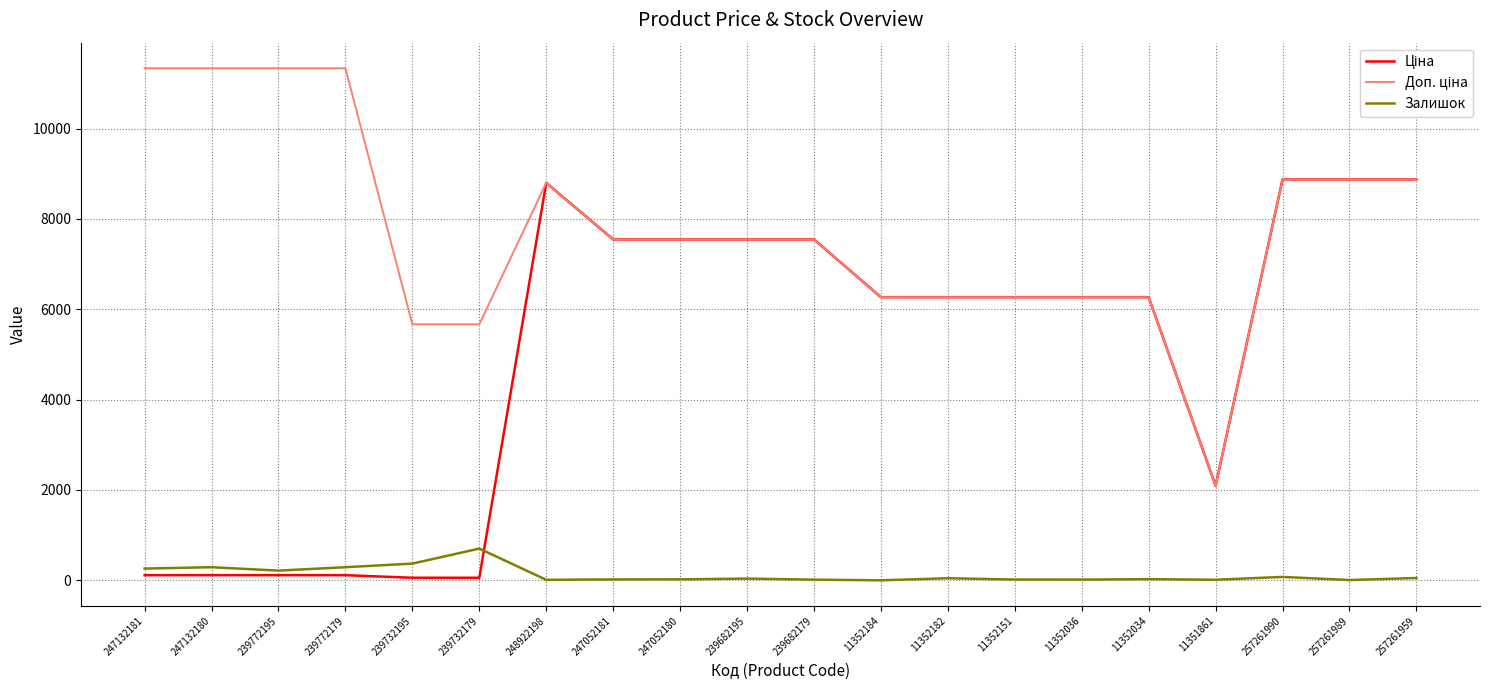

True or false: Доп. ціна and Залишок intersect in this chart.

False